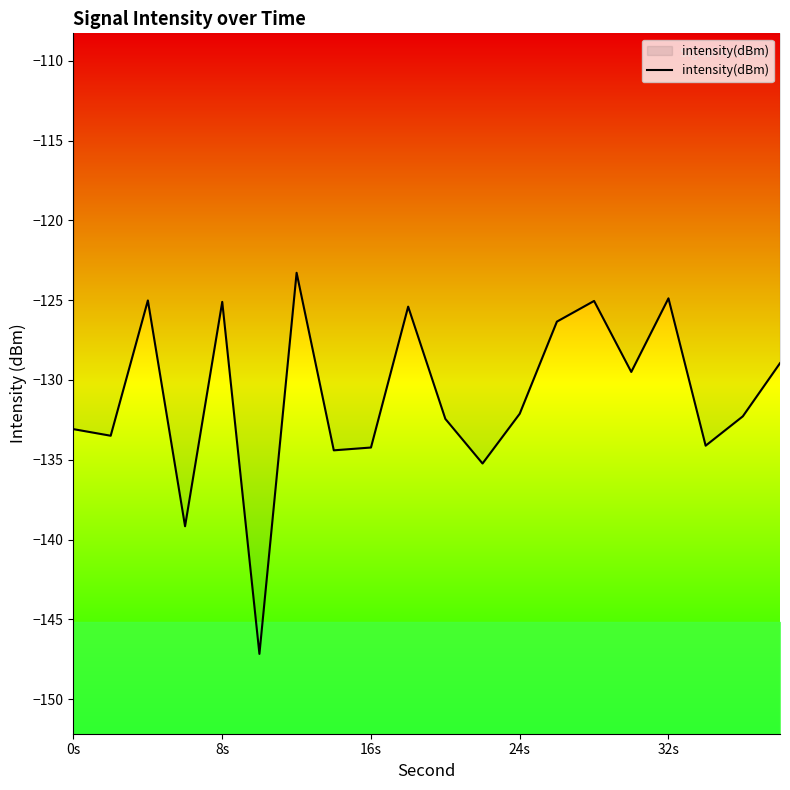

The value of intensity(dBm) at 24s is -45.5. True or false?

False